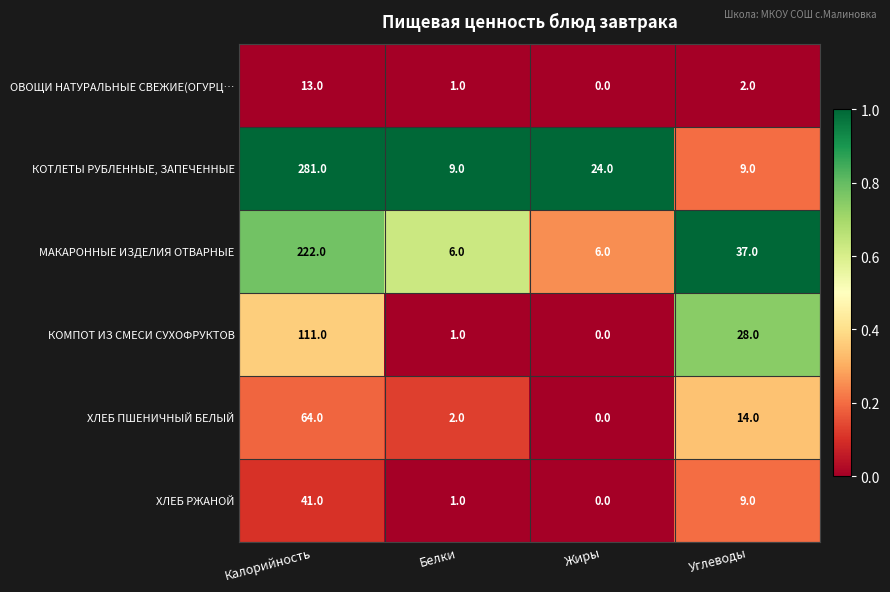

At which category is the sum across all series the highest?

Калорийность